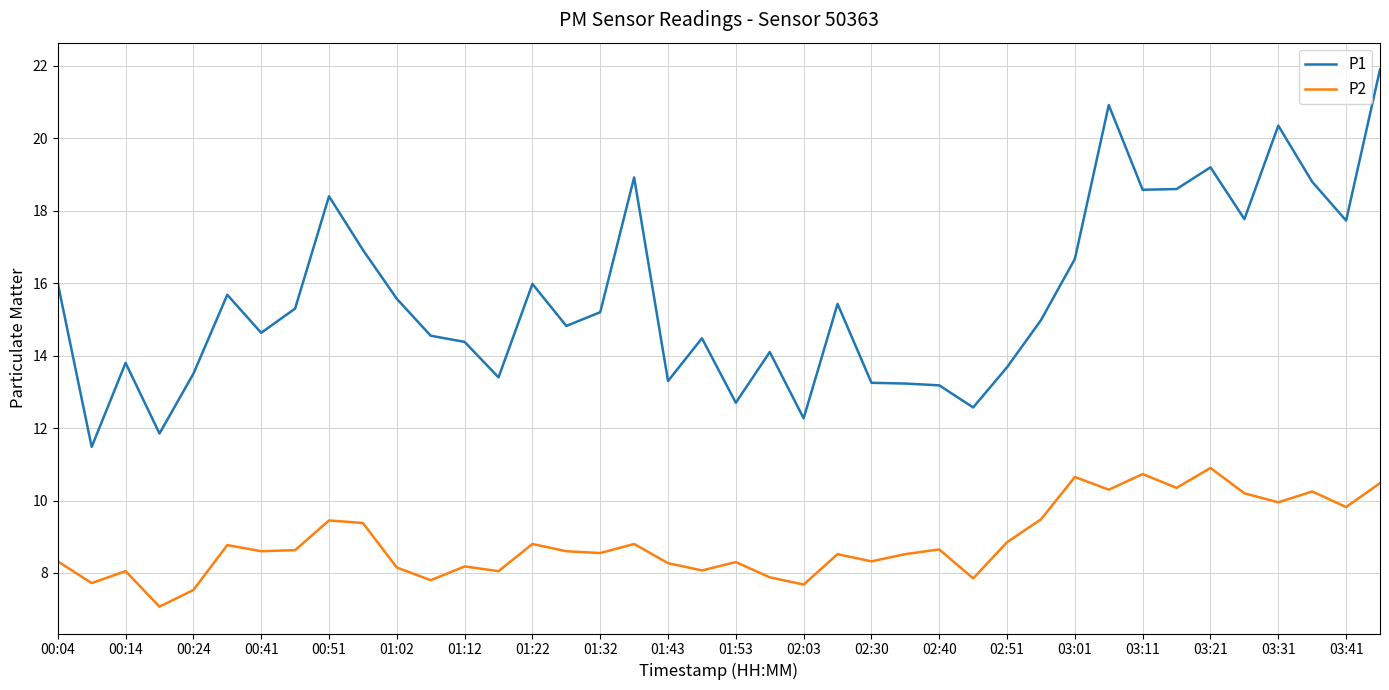

List the series in order of their peak value, lowest first.

P2, P1